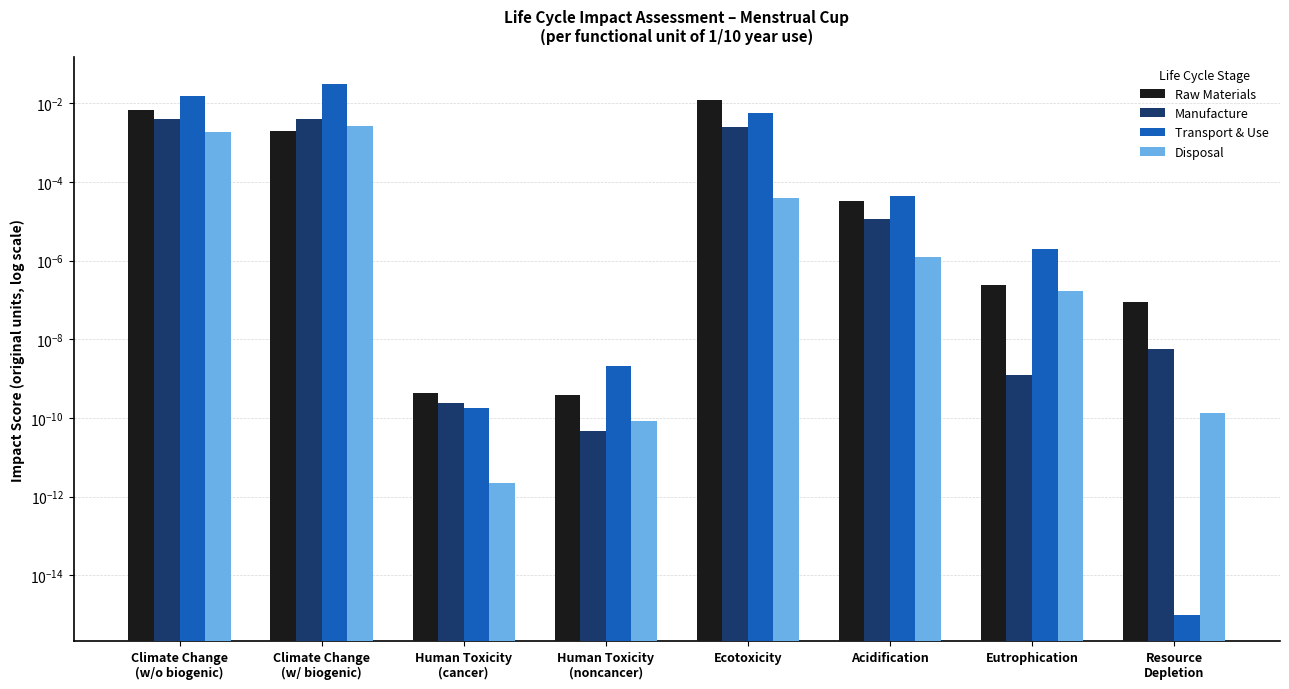

How many categories are shown in the chart?

8